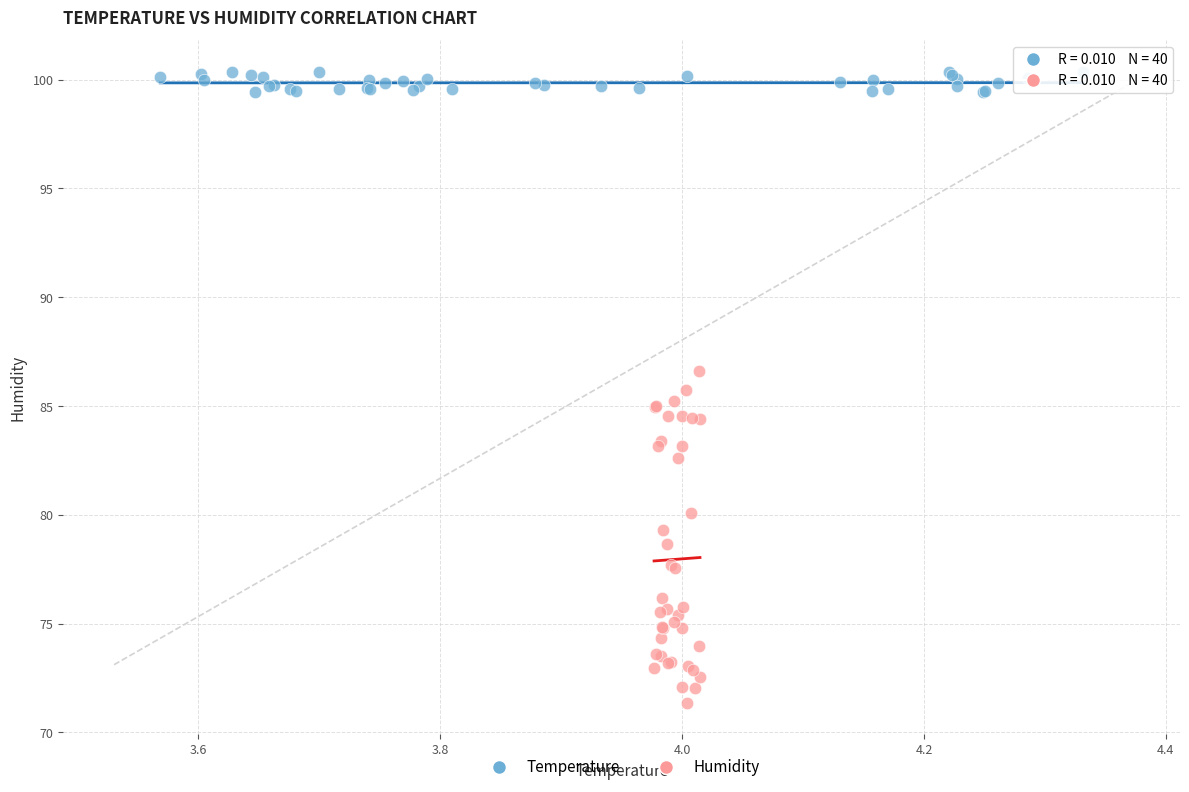

Which series reaches the minimum Y coordinate?

Humidity